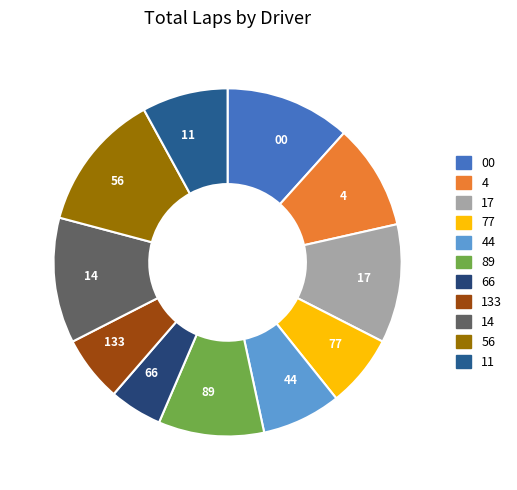

Count the number of slices in the pie.

11